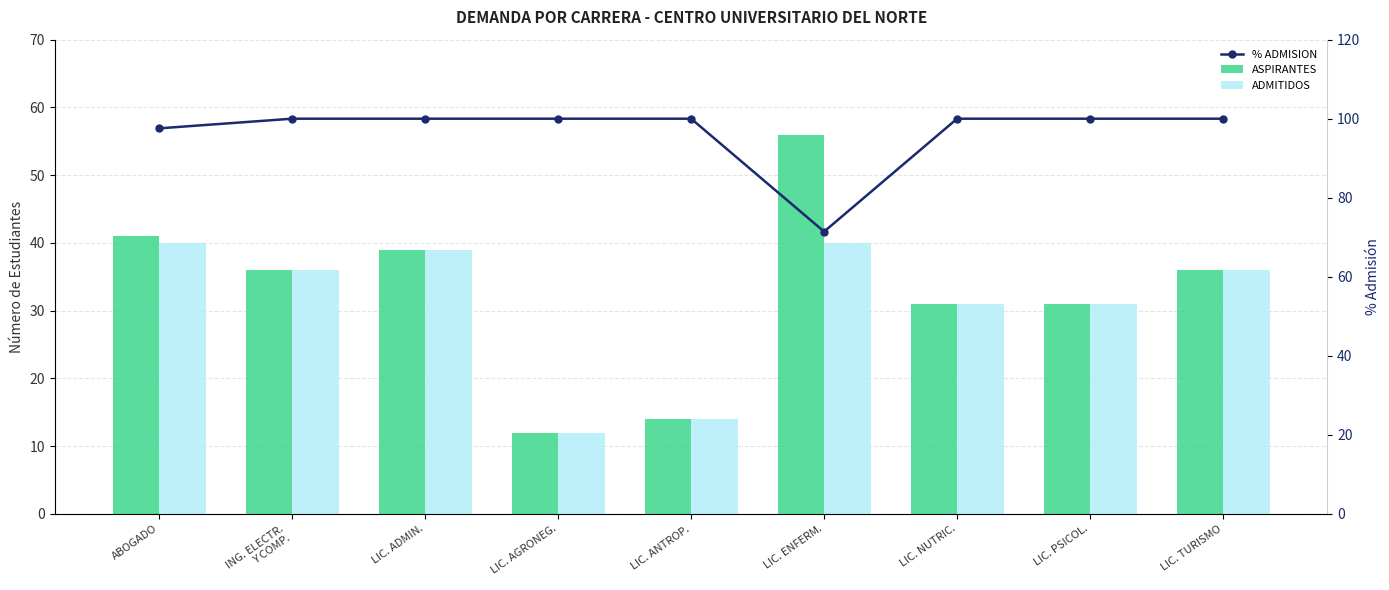

Which label corresponds to the smallest value in the chart?

LIC. AGRONEG.